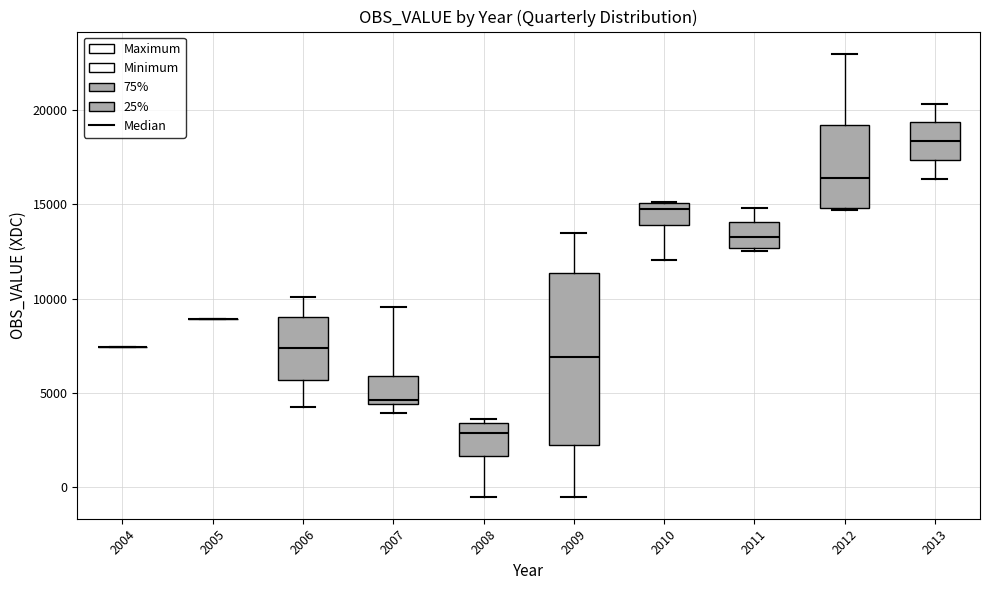

Which box is the tallest, from its lower edge to its upper edge?

2009